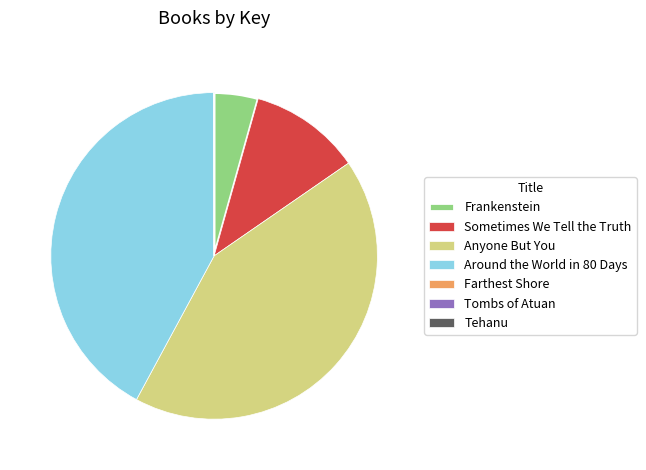

Does any single category account for the majority?

No